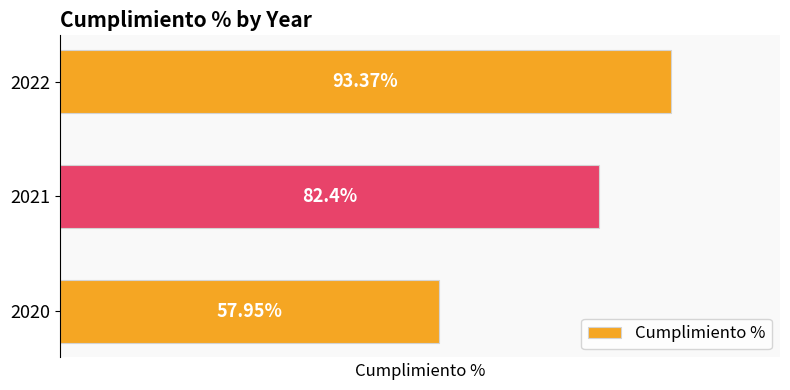

List the labels in order of value, smallest first.

2020, 2021, 2022